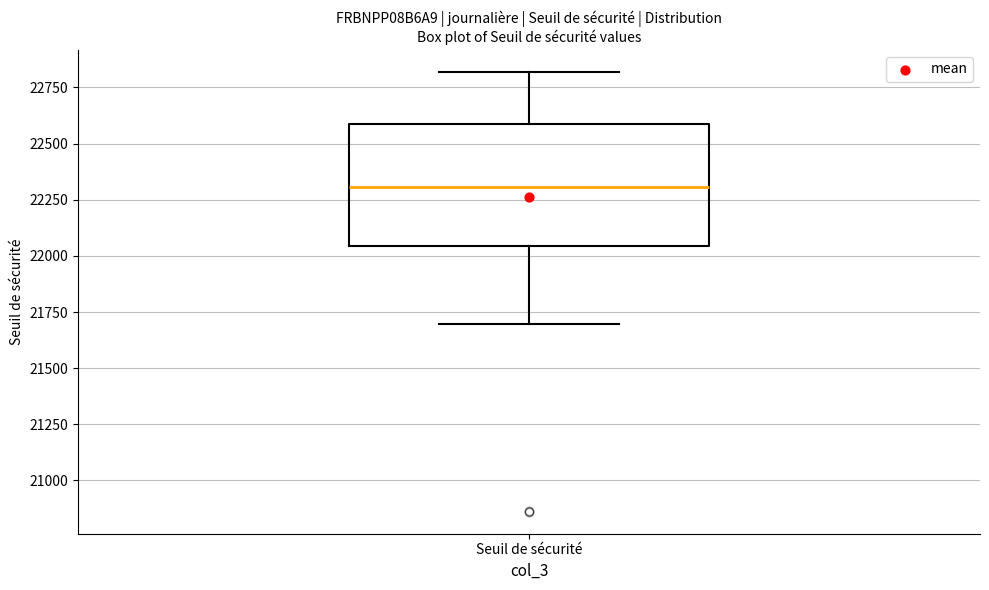

Transcribe this box plot: give where the median line is, the range the box spans, and where the two whiskers end, as read against the y-axis. The values are not printed on the chart, so give them approximately, as read against the axis.

median 22300, box 22050 to 22600, whiskers 21700 to 22800